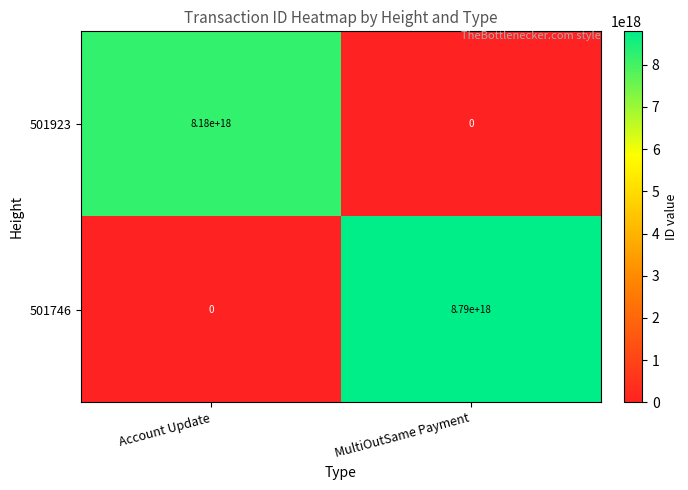

Which category has the highest value in the 501923 series?

Account Update